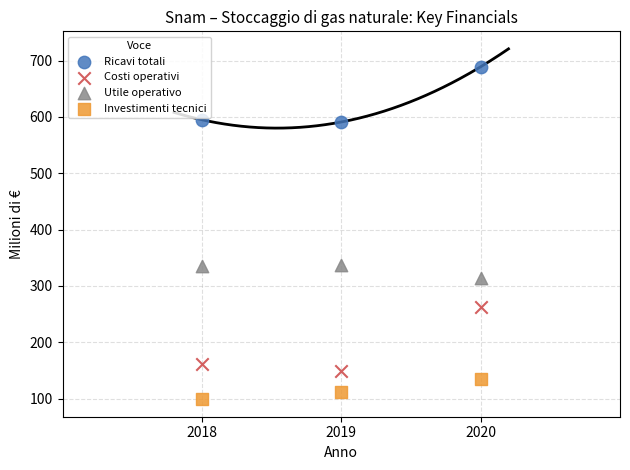

Across all data points, what is the average X value?

2019